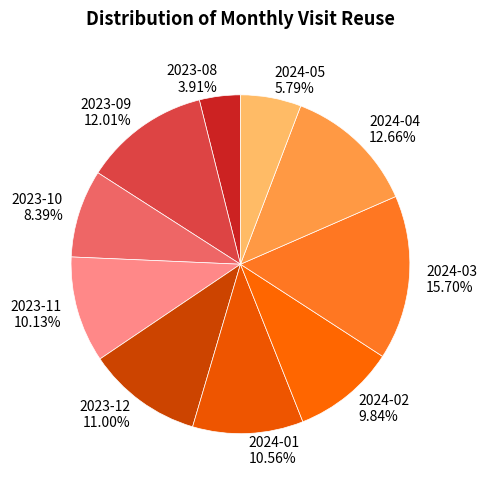

What percentage is the 2023-09 slice, to the nearest percent?

12%